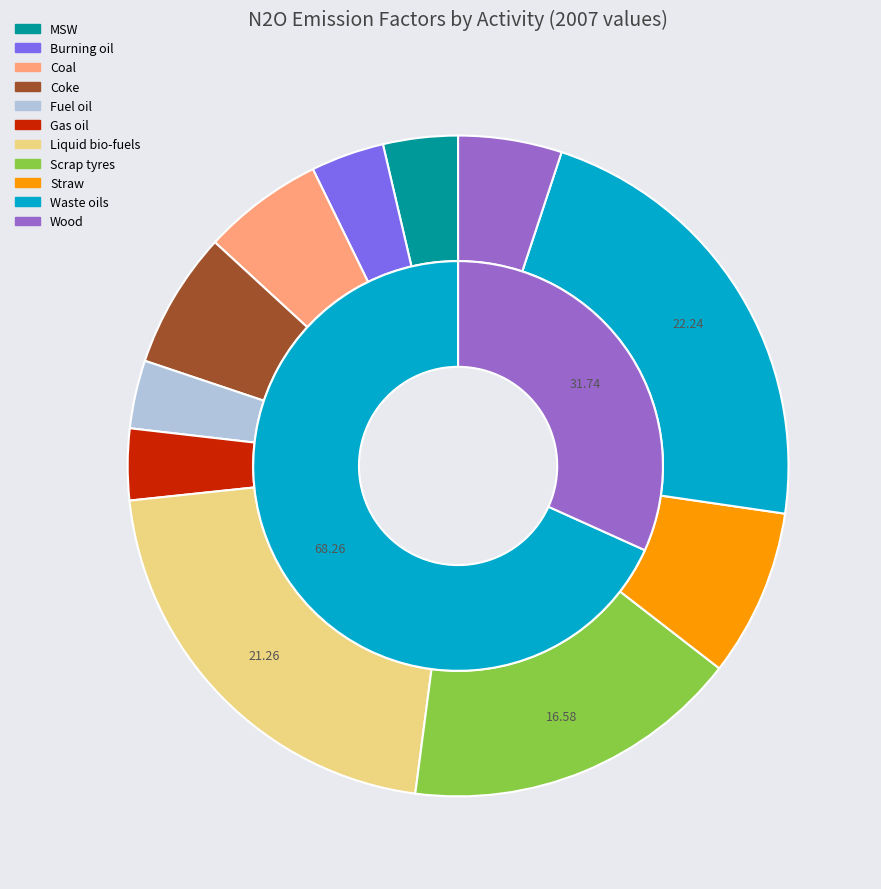

To the nearest percent, what portion does Fuel oil represent?

3%